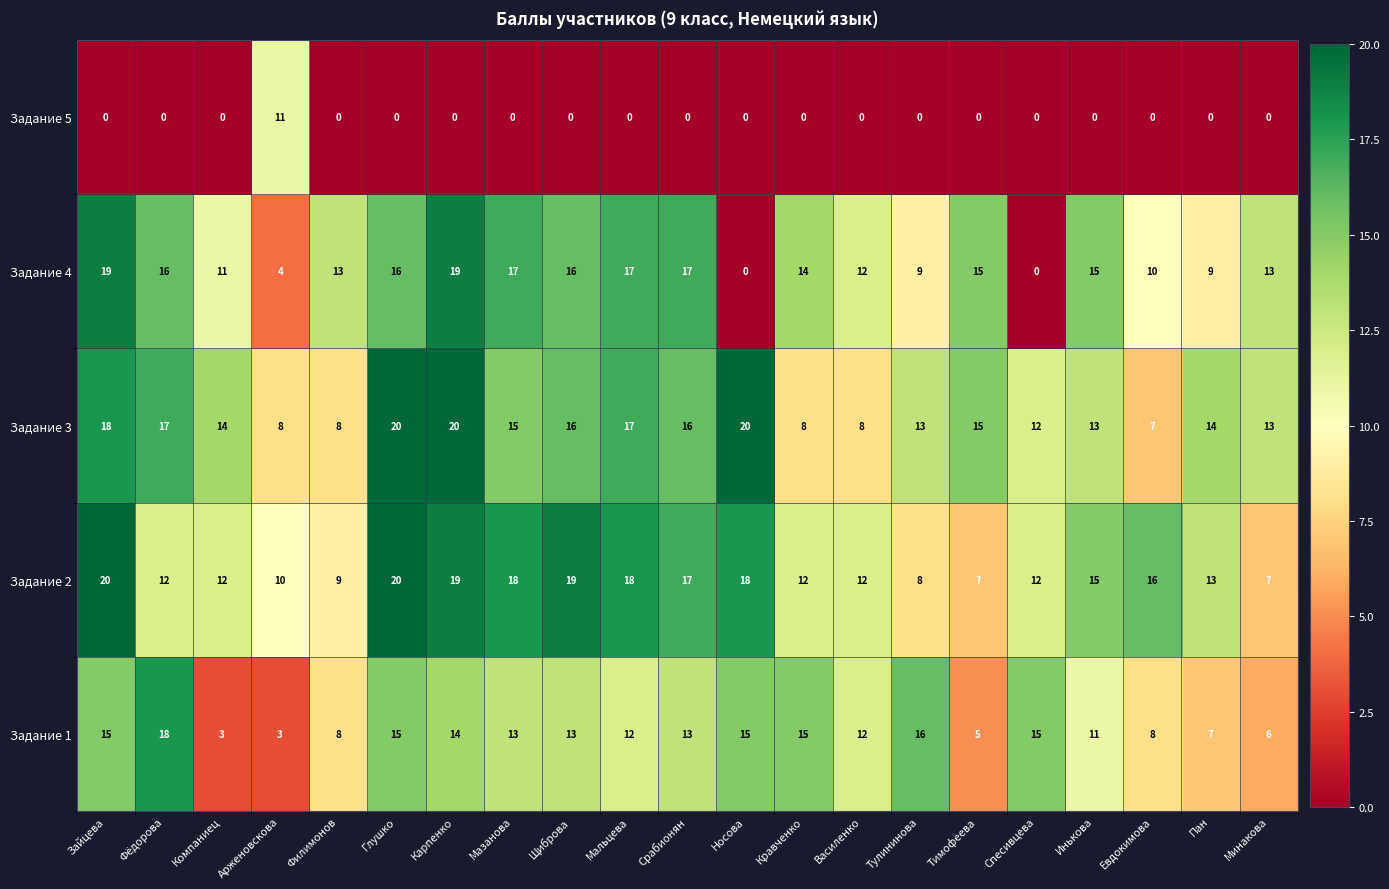

What is the difference between the maximum and minimum values in the Задание 3 series?

13